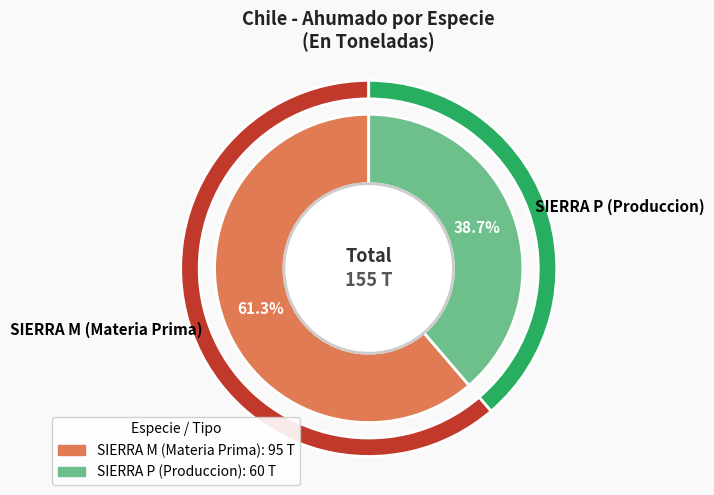

True or false: SIERRA P (Produccion) accounts for 25% of the total.

False